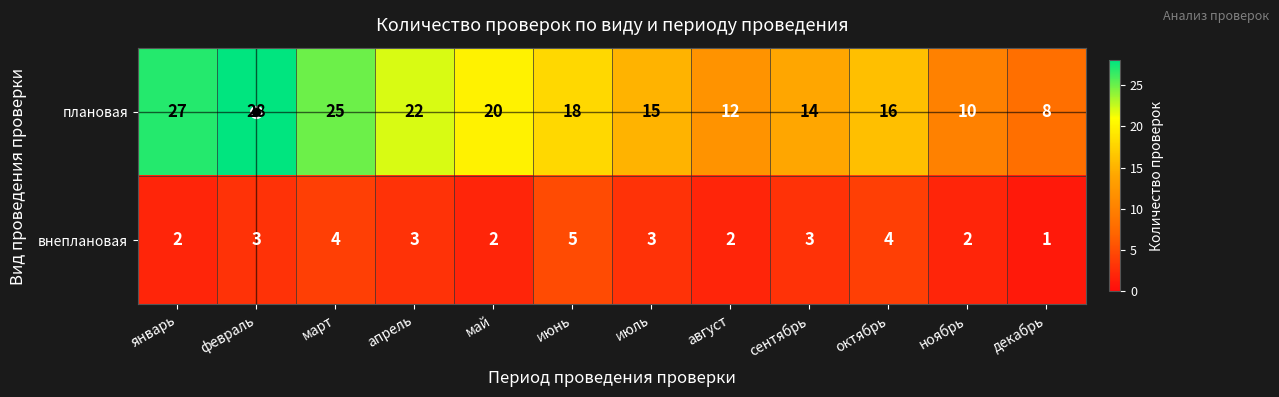

Count the number of data series in this chart.

2